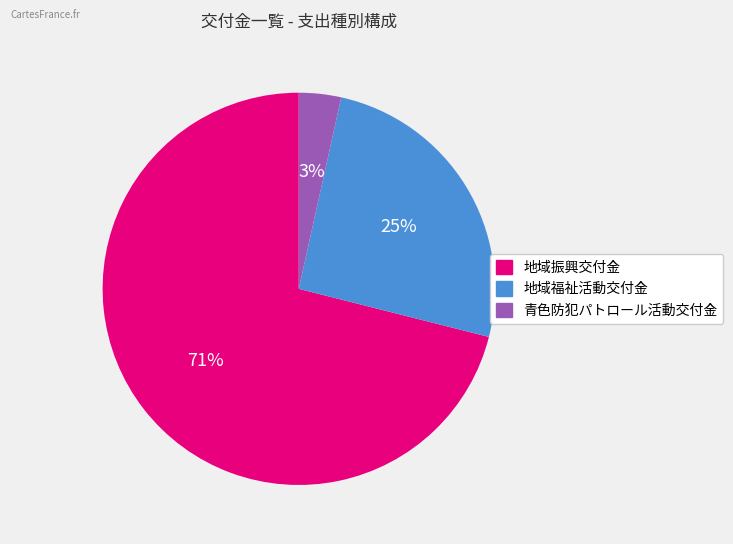

Count the number of slices in the pie.

3